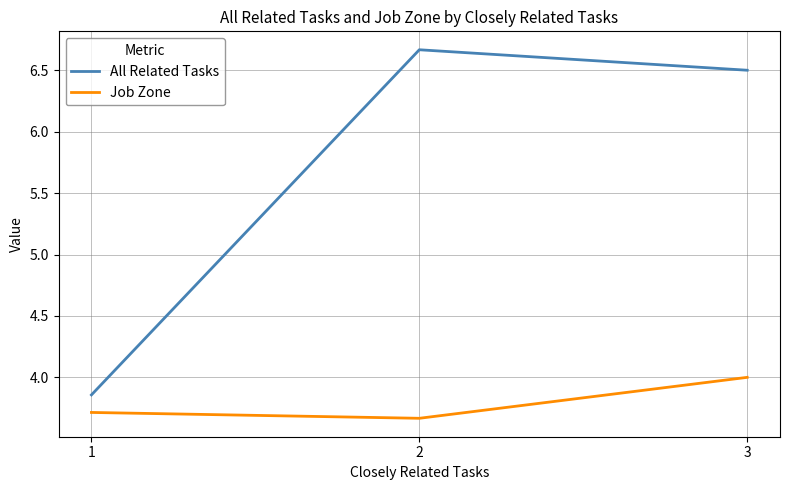

True or false: Job Zone has a value of 1.8 at 3.

False